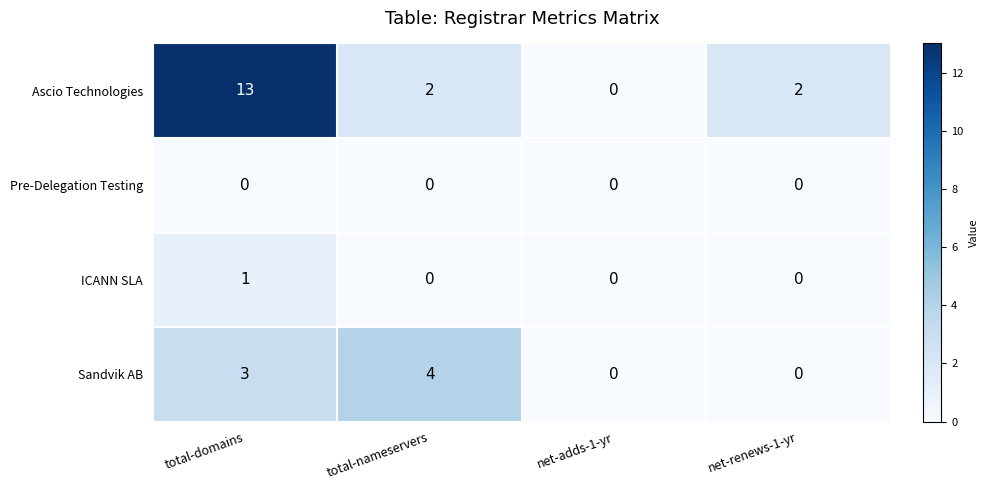

True or false: Ascio Technologies has a value of 2 at net-renews-1-yr.

True